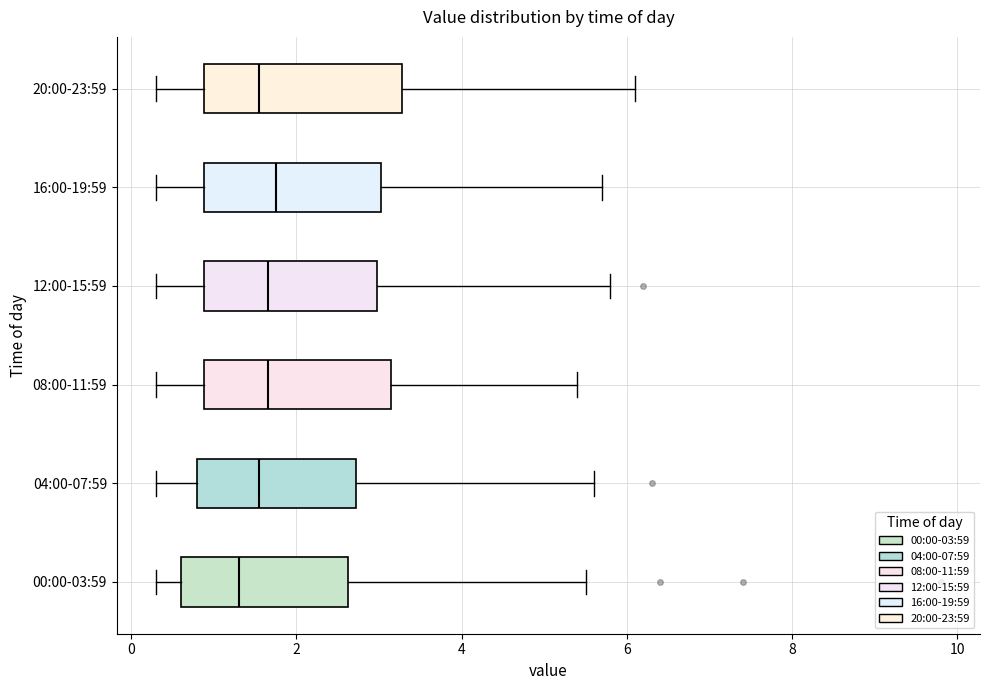

Reading bottom to top, read every box against the x-axis: the position of its median line, the range the box covers, and the ends of its whiskers. The values are not printed on the chart, so give them approximately, as read against the axis.

00:00-03:59: median 1.4, box 0.6 to 2.6, whiskers 0.4 to 5.6
04:00-07:59: median 1.6, box 0.8 to 2.8, whiskers 0.4 to 5.6
08:00-11:59: median 1.6, box 0.8 to 3.2, whiskers 0.4 to 5.4
12:00-15:59: median 1.6, box 0.8 to 3.0, whiskers 0.4 to 5.8
16:00-19:59: median 1.8, box 0.8 to 3.0, whiskers 0.4 to 5.8
20:00-23:59: median 1.6, box 0.8 to 3.2, whiskers 0.4 to 6.2